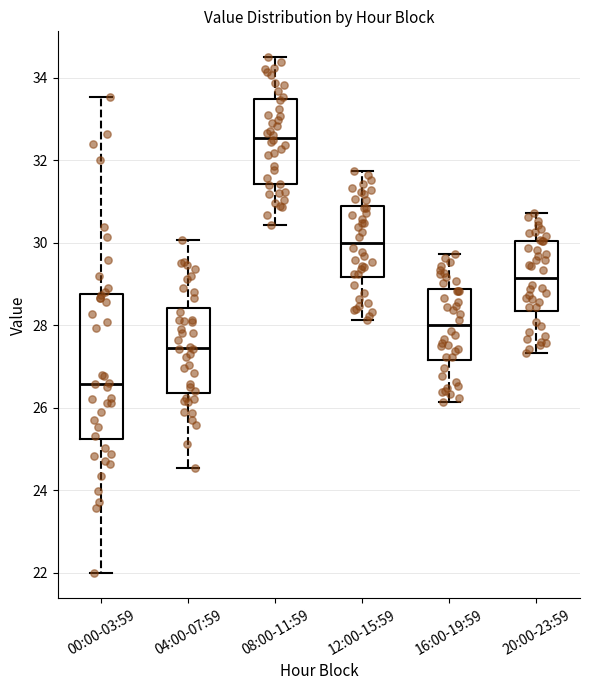

Which box has the lowest median line?

00:00-03:59